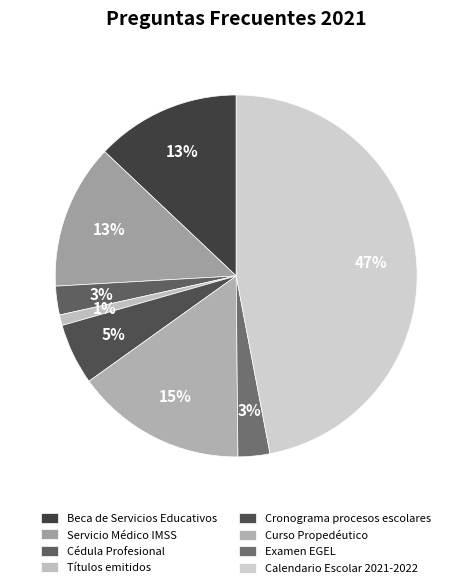

Does any single category account for the majority?

No